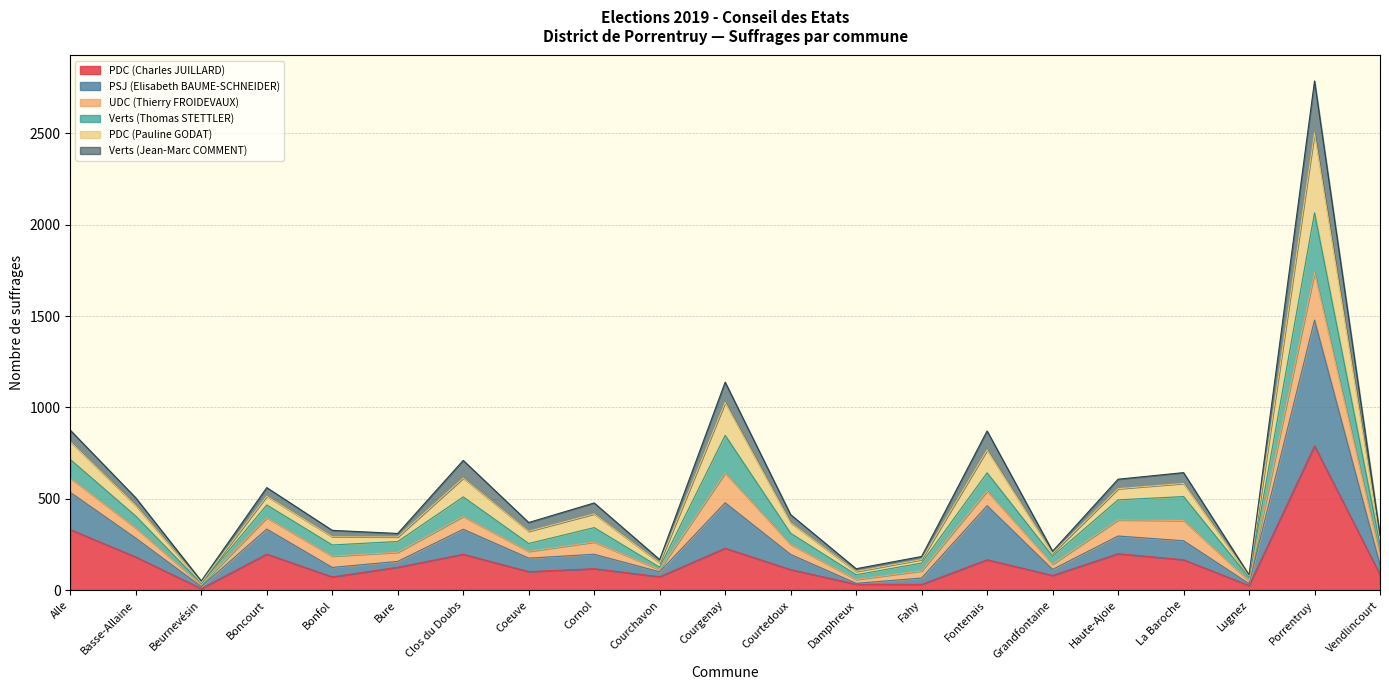

At which category is the sum across all series the highest?

Porrentruy